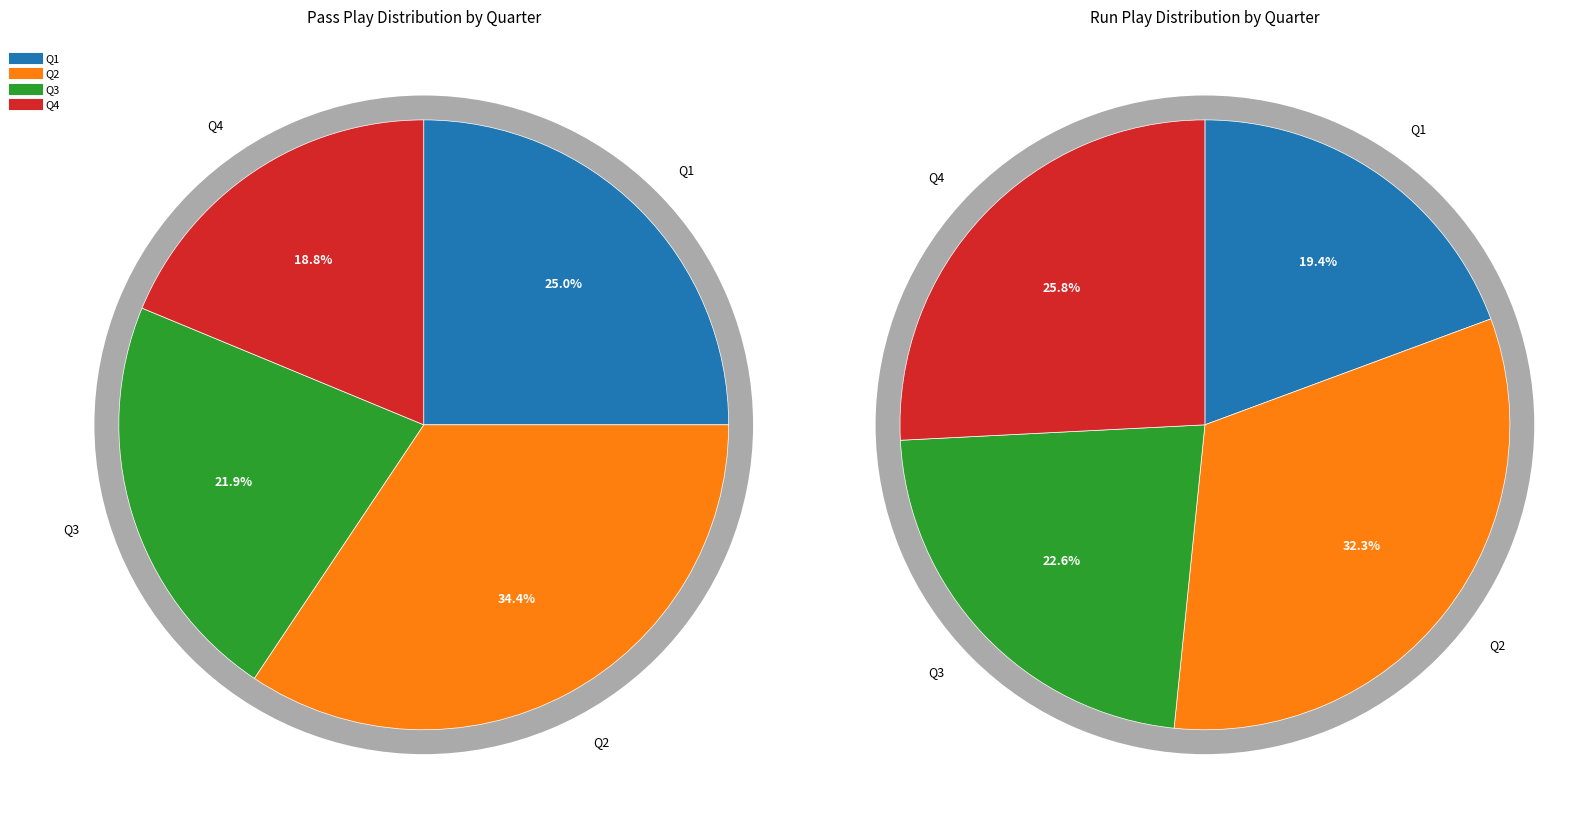

Does any single category account for the majority?

No